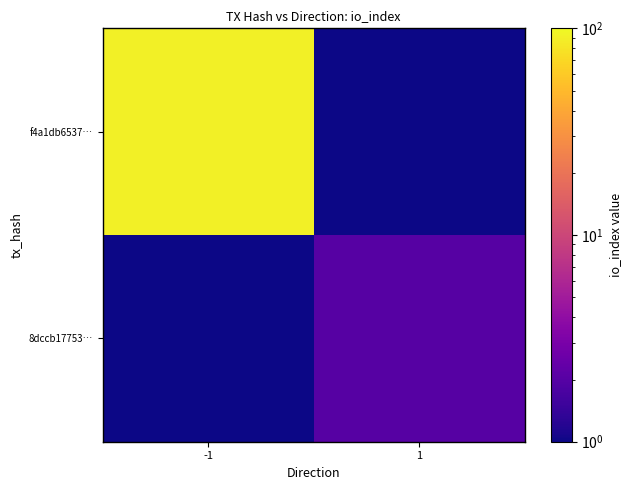

Rank the series by their average value, from highest to lowest.

f4a1db6537…, 8dccb17753…